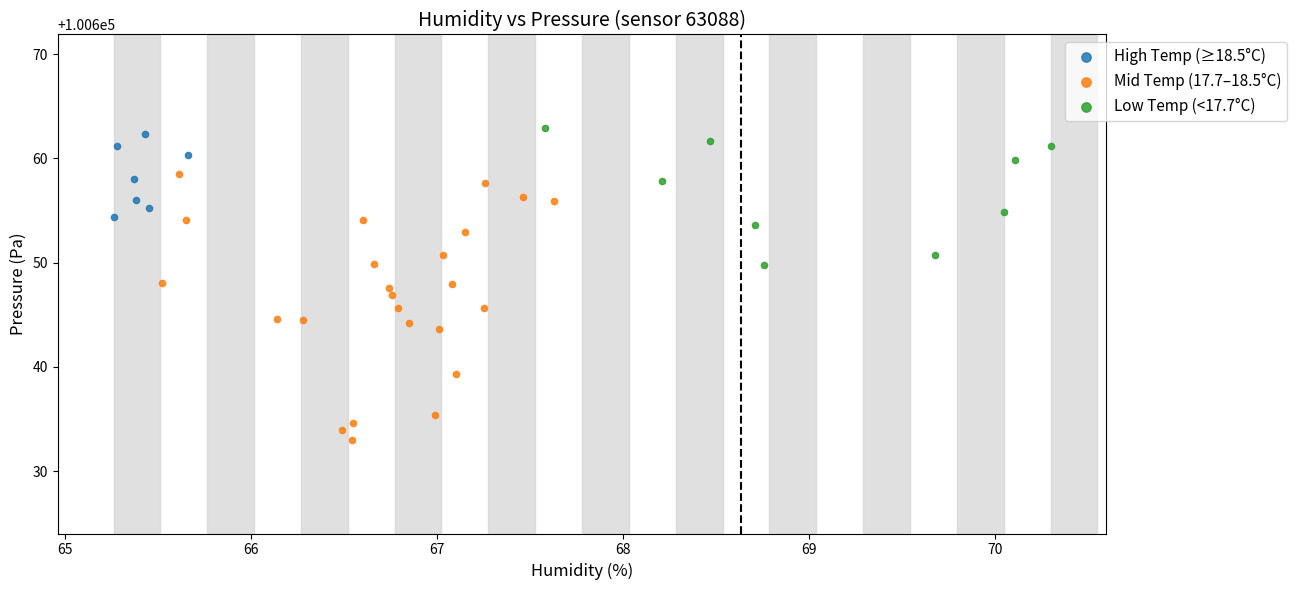

Which series has the widest spread of Y values?

Mid Temp (17.7–18.5°C)